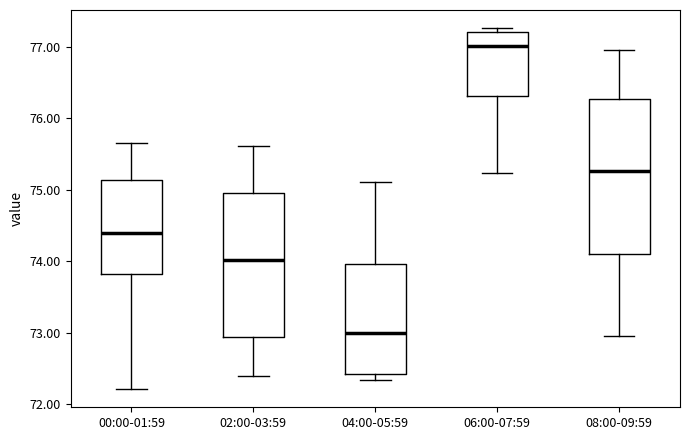

Which box has the lowest median line?

04:00-05:59